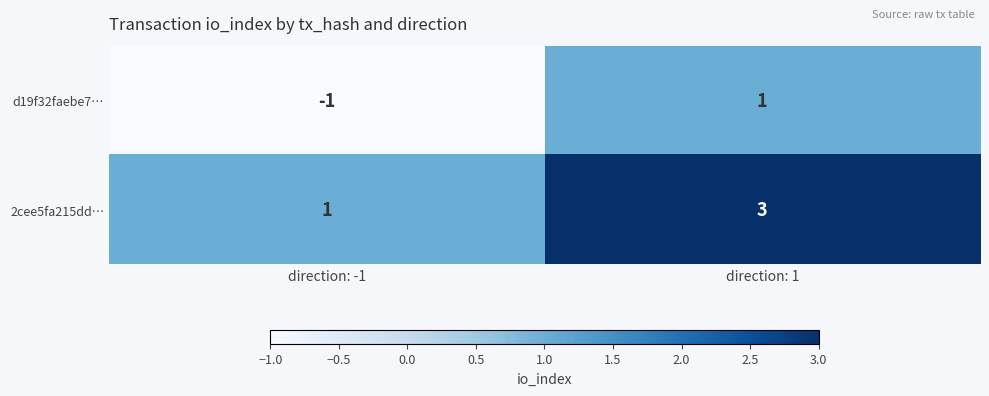

At which label is d19f32faebe7… closest to 0?

direction: -1